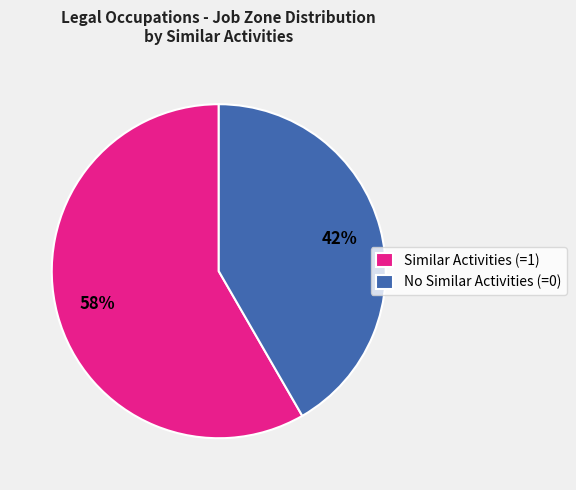

Between Similar Activities (=1) and No Similar Activities (=0), which is larger?

Similar Activities (=1)